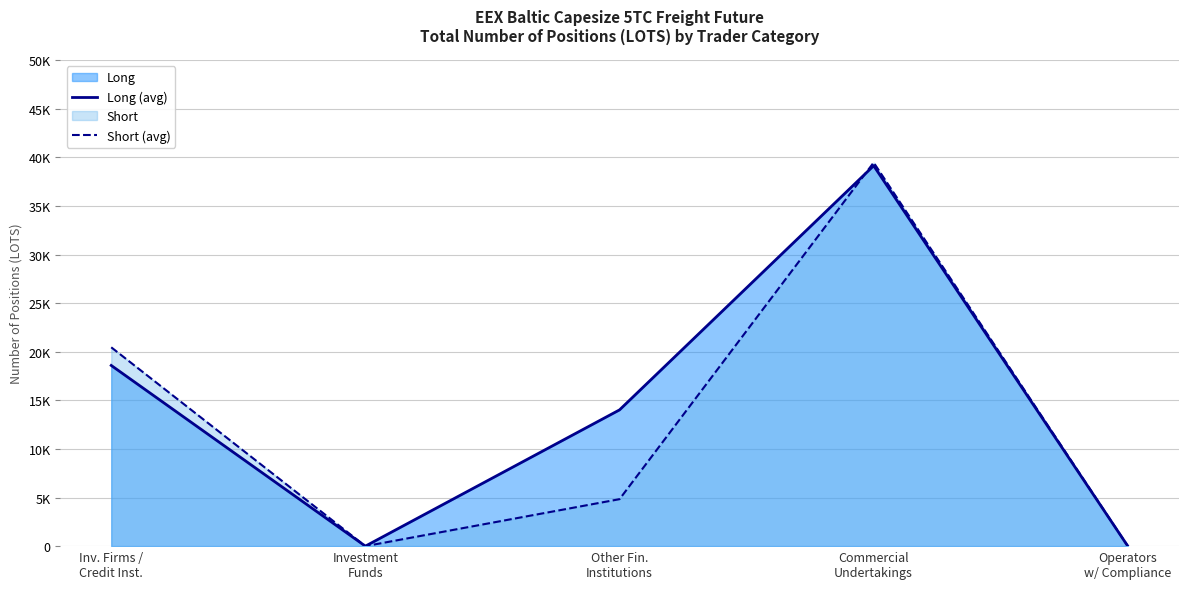

Between Operators
w/ Compliance and Inv. Firms /
Credit Inst., which is larger?

Inv. Firms /
Credit Inst.